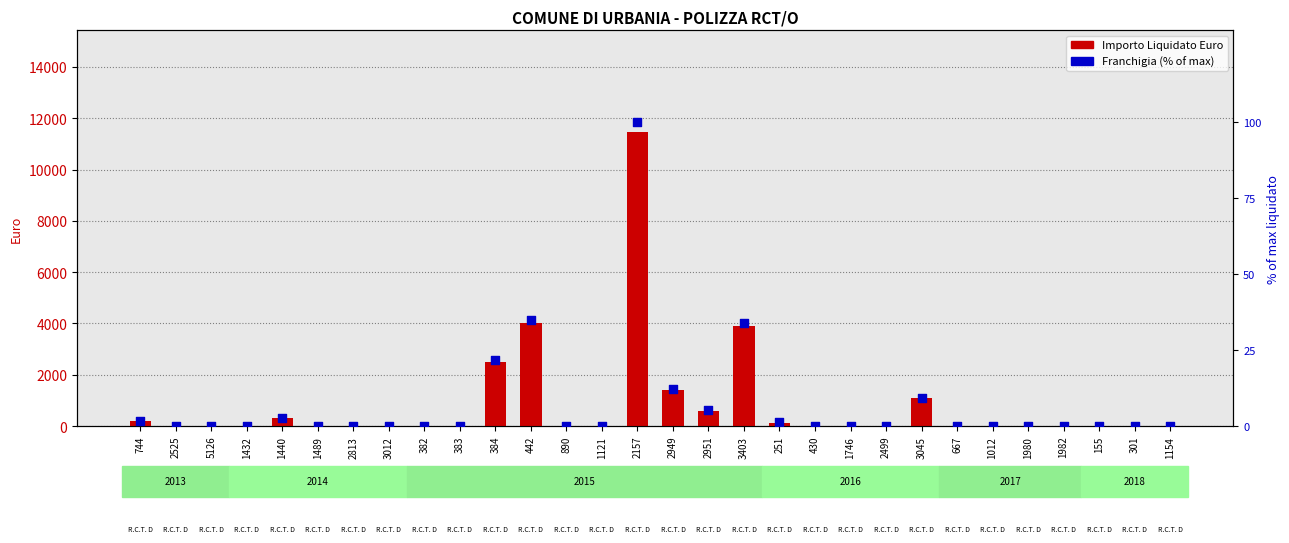

At how many categories does at least one series exceed 7370?

1